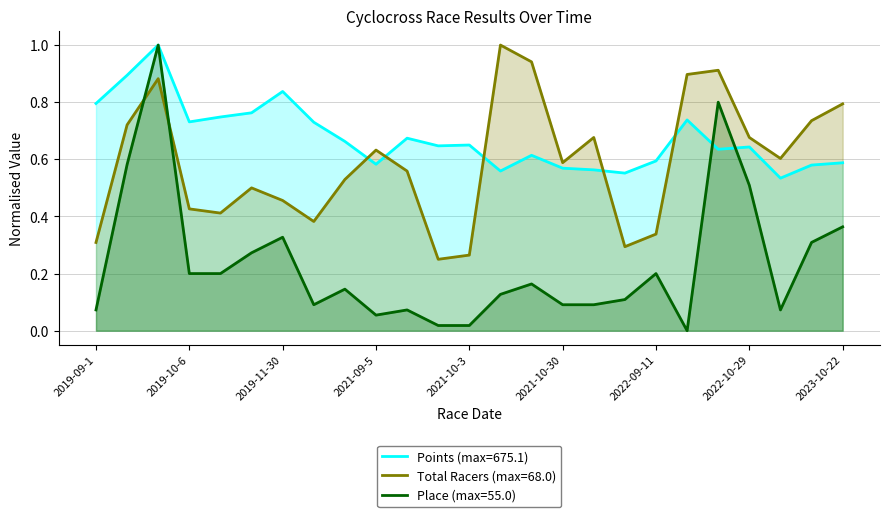

At which label is Total Racers closest to 0?

2021-09-19